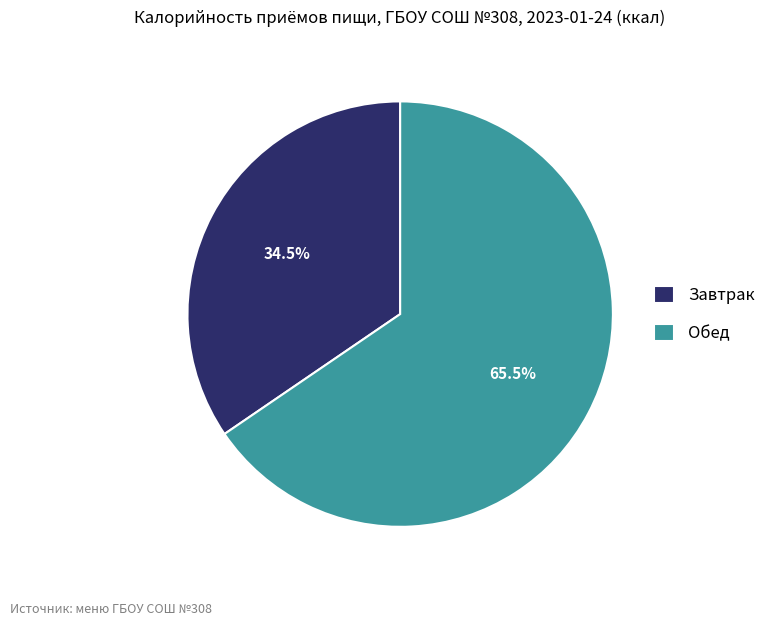

Which has a higher value, Обед or Завтрак?

Обед